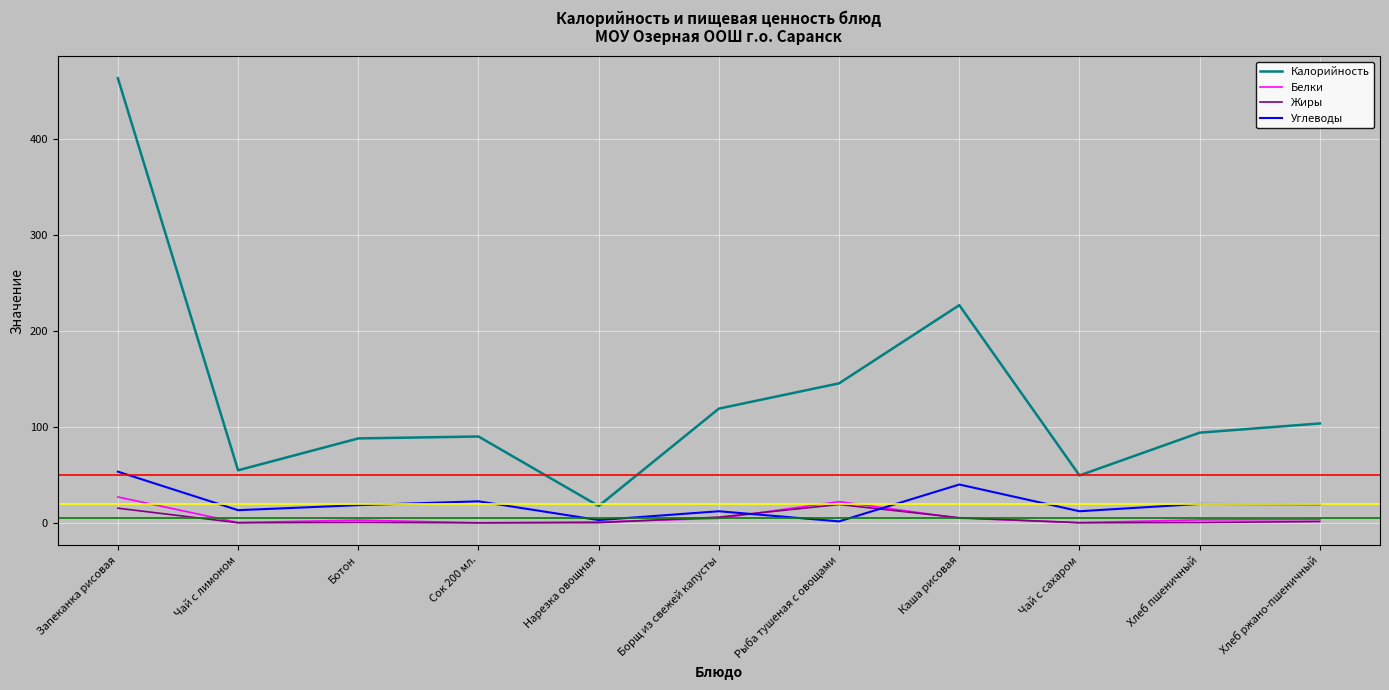

What is the difference between the maximum and minimum values in the Белки series?

26.9